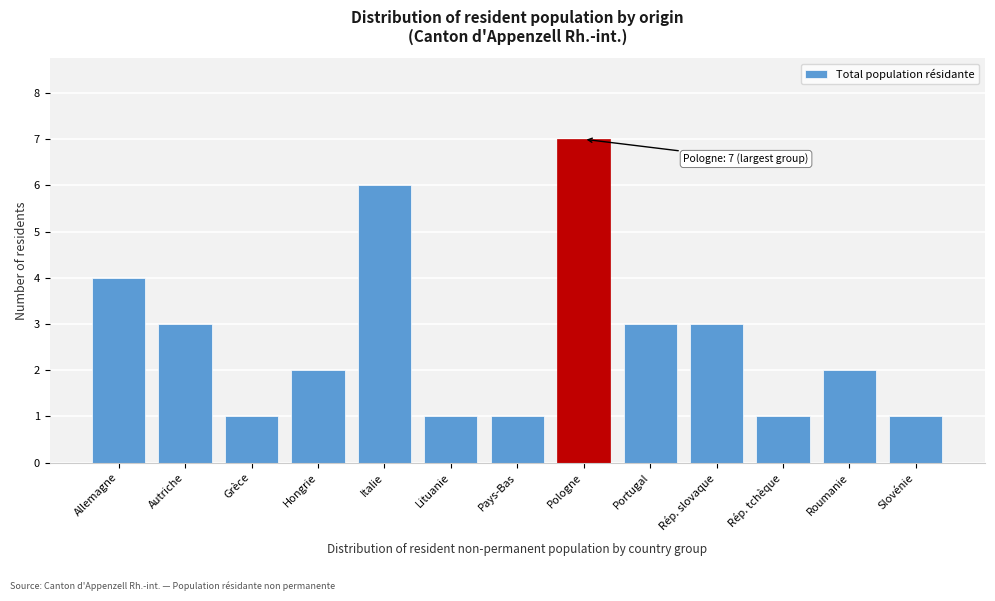

Reading left to right, list all the values displayed in this chart.

4	3	1	2	6	1	1	7	3	3	1	2	1